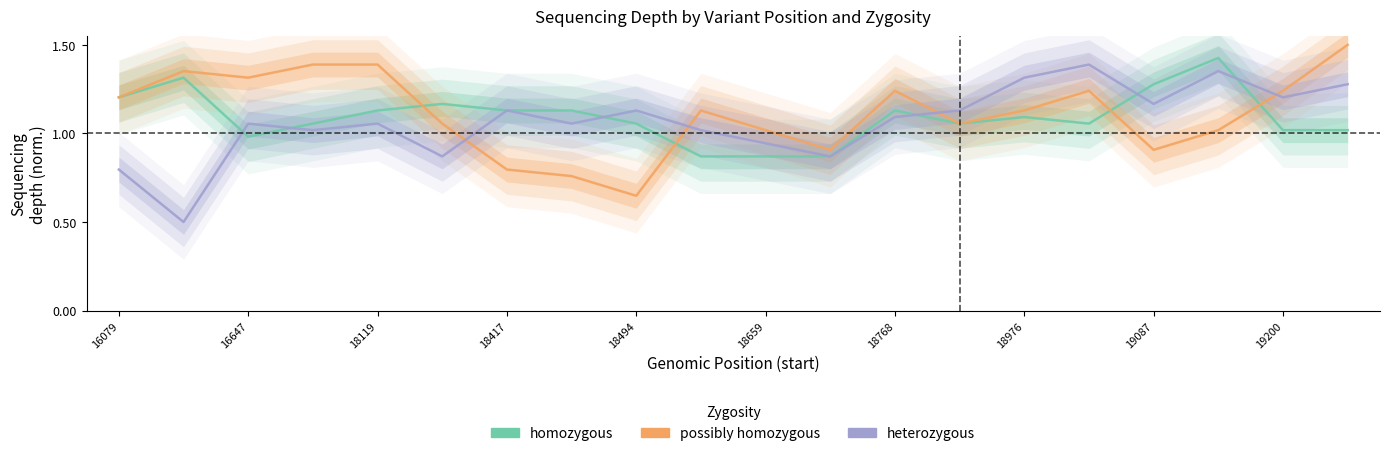

How many distinct data groups are displayed?

3